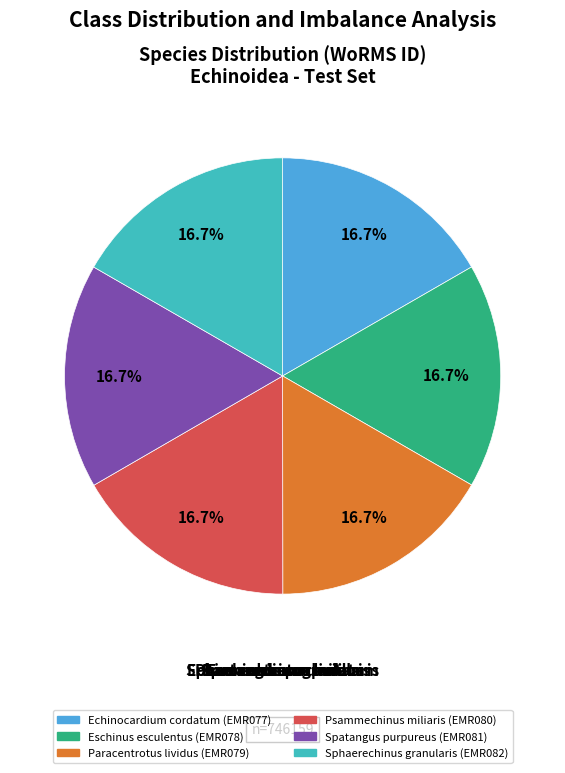

True or false: Psammechinus miliaris accounts for 31% of the total.

False